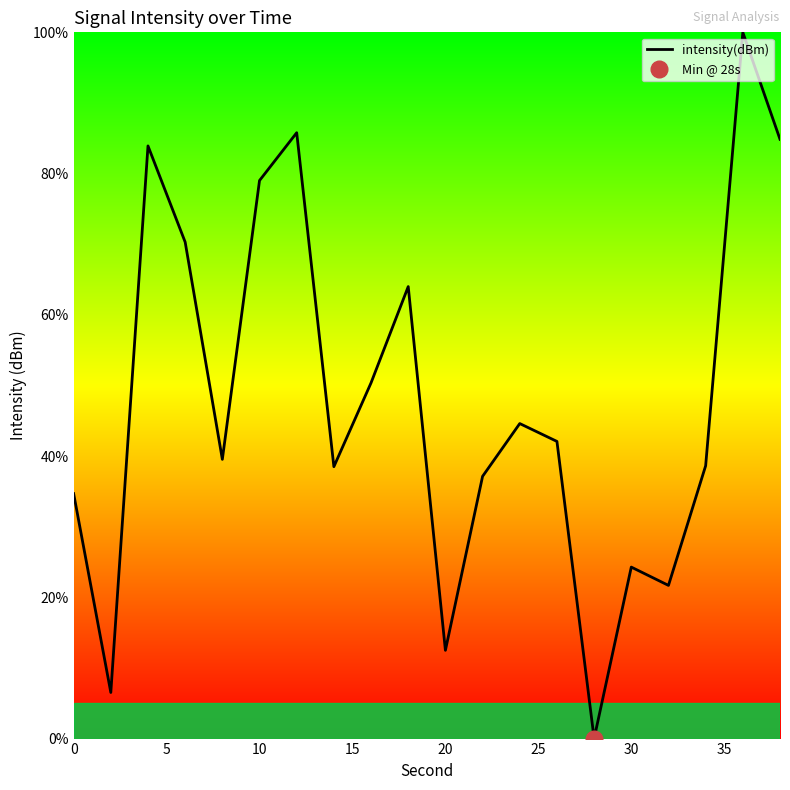

True or false: intensity(dBm) has a value of 8.7 at 30.

False